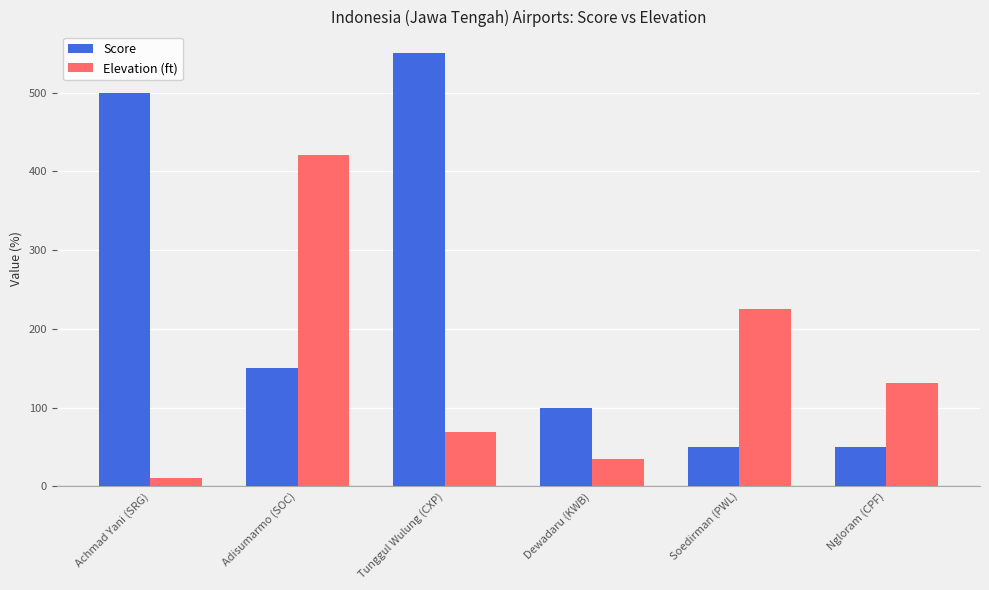

What is the difference between the highest and lowest values at Tunggul Wulung (CXP)?

481